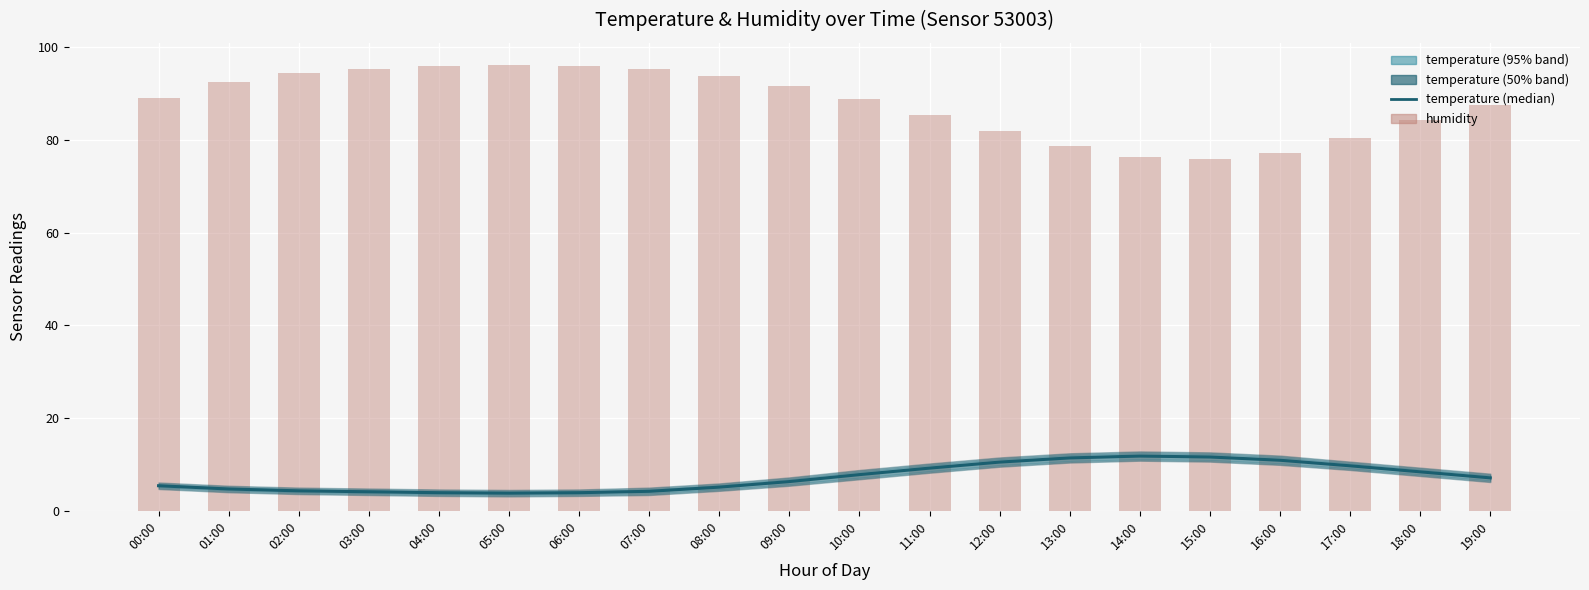

What is the value of the temperature (median) bar at the 4th from the left?

4.1